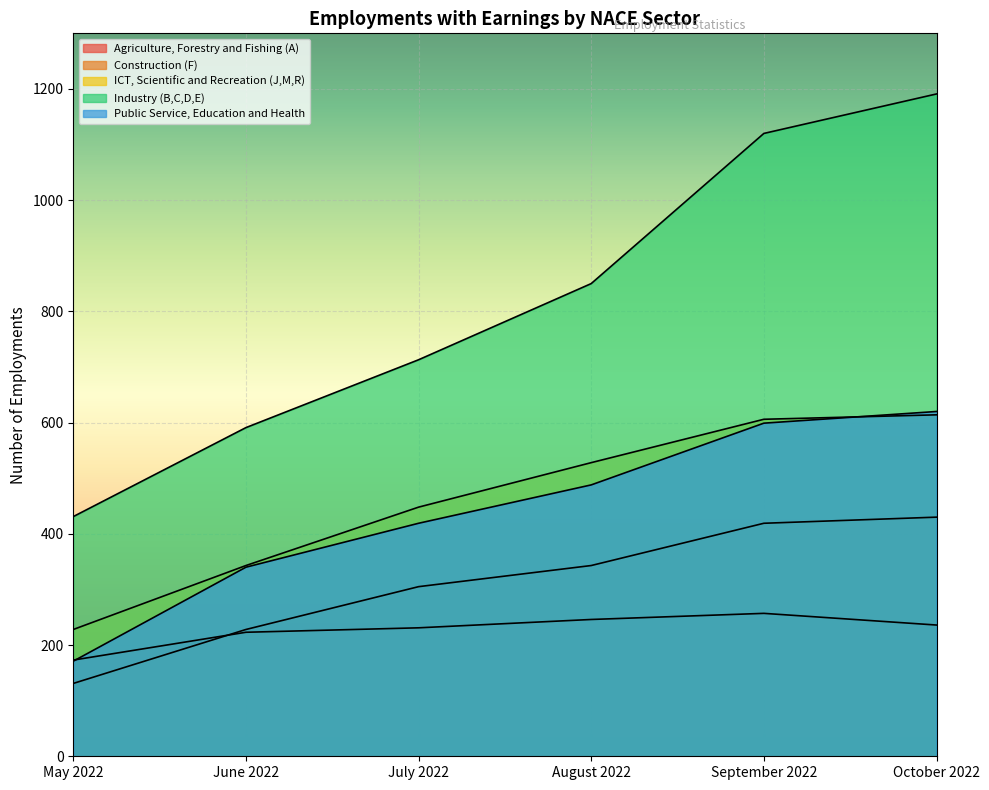

At how many categories does at least one series exceed 1188?

1